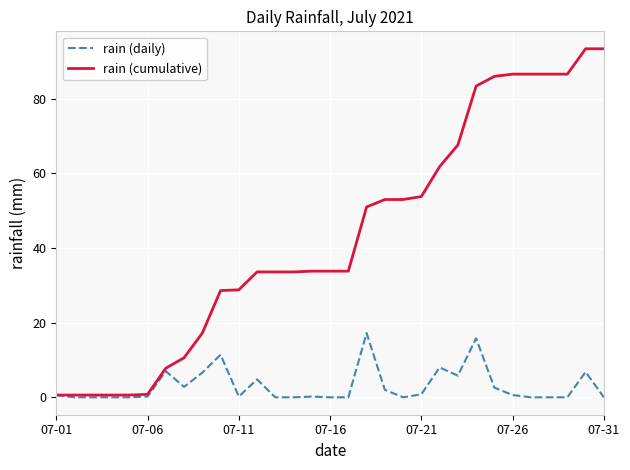

Rank the series by their maximum value, from highest to lowest.

rain (cumulative), rain (daily)